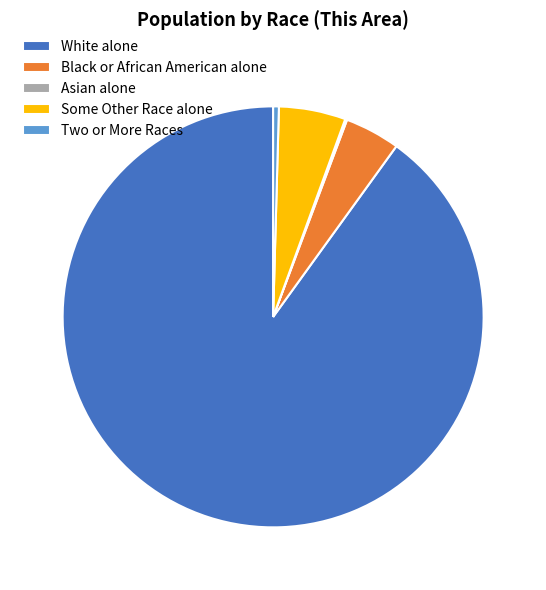

Is it true that White alone is 90% of the pie?

True